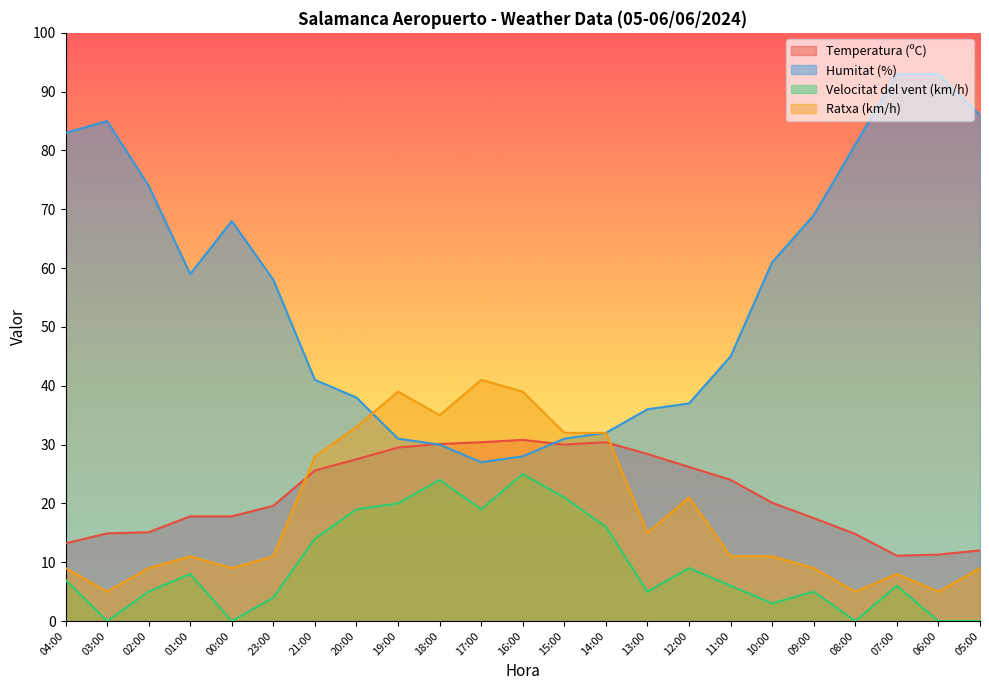

What is the total value across all series at 13:00?

84.4